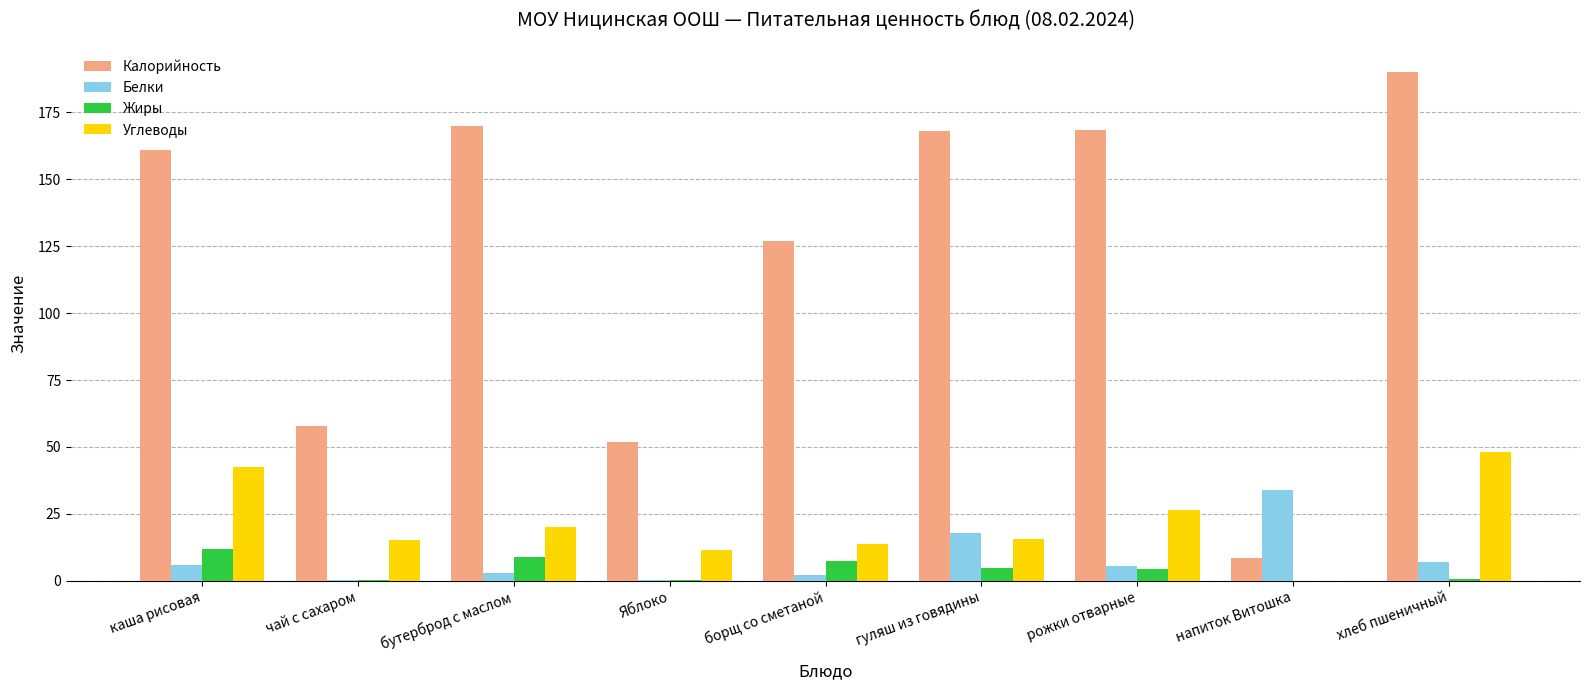

What are all the series names shown in the legend?

Калорийность, Белки, Жиры, Углеводы